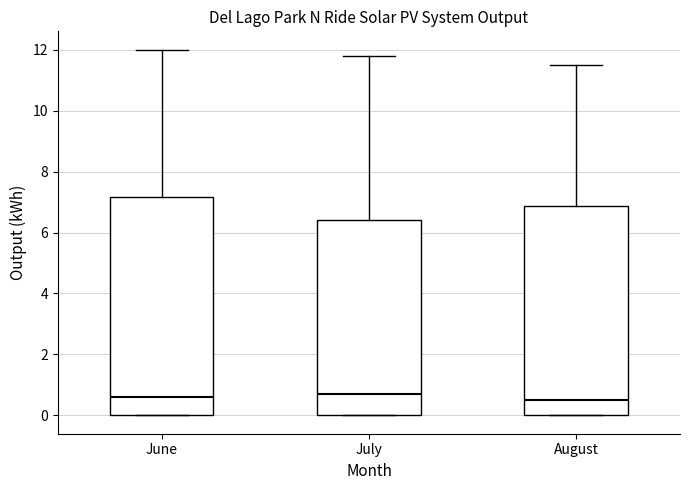

Reading left to right, transcribe this box plot: for each box, give where its median line is, the range the box spans, and where its two whiskers end, as read against the y-axis. The values are not printed on the chart, so give them approximately, as read against the axis.

June: median 0.6, box 0.0 to 7.2, whiskers 0.0 to 12.0
July: median 0.8, box 0.0 to 6.4, whiskers 0.0 to 11.8
August: median 0.6, box 0.0 to 6.8, whiskers 0.0 to 11.6